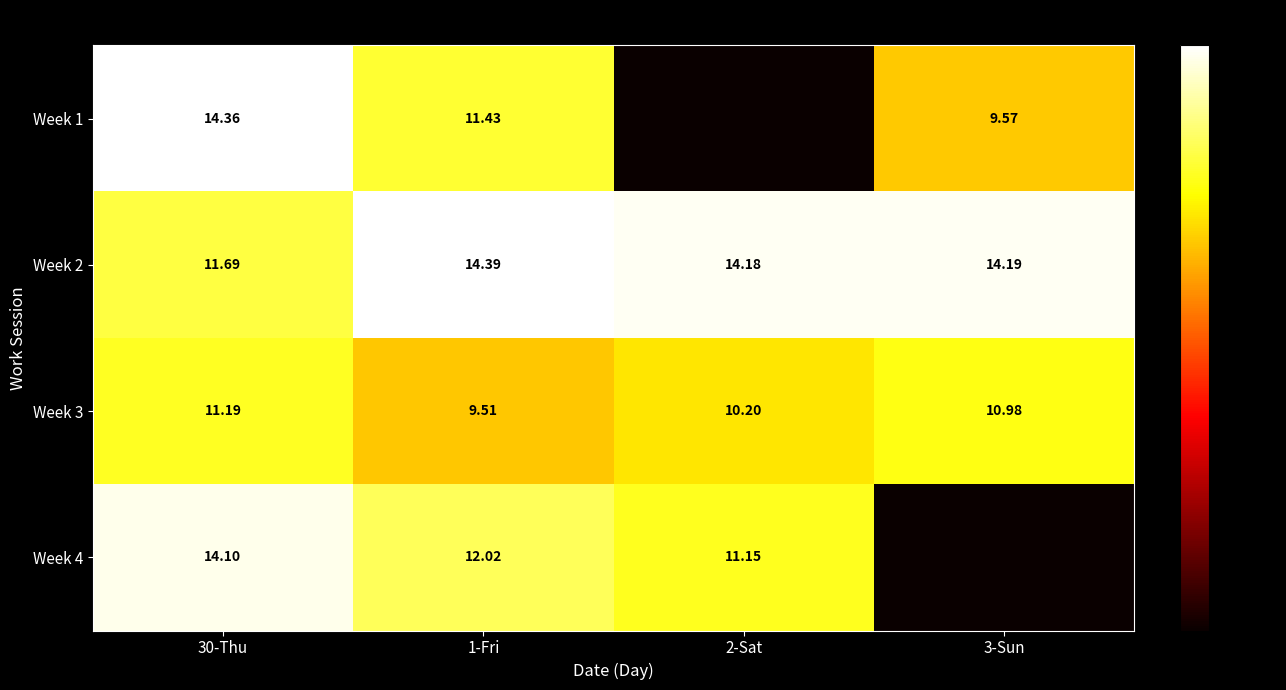

Is the value of Week 2 at 30-Thu greater than the value of Week 4 at 30-Thu?

No